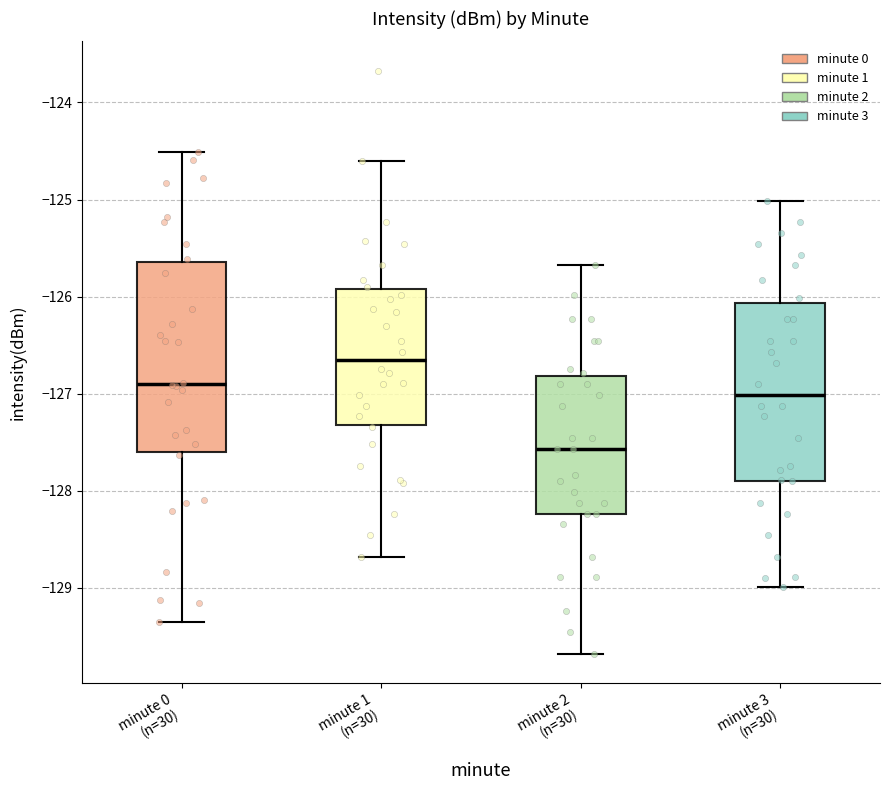

Where does the upper whisker of the box for minute 3 (n=30) end on the y-axis? The values are not printed on the chart, so give them approximately, as read against the axis.

-125.0